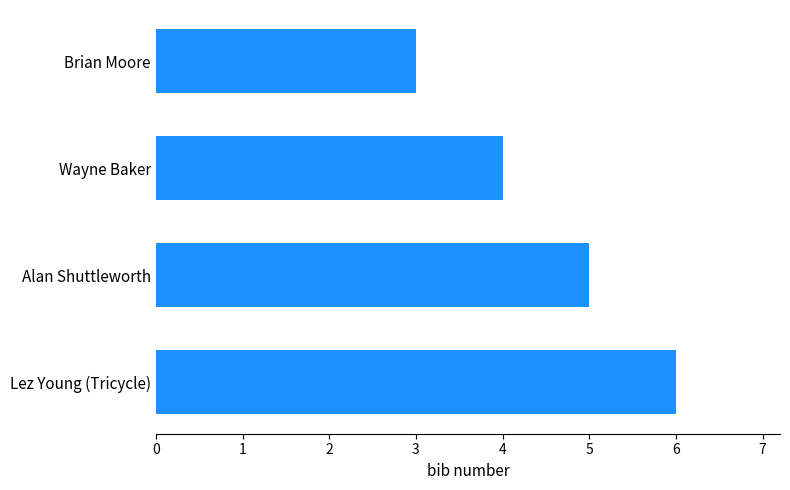

What is the ratio of the value at Wayne Baker to the value at Alan Shuttleworth?

0.8